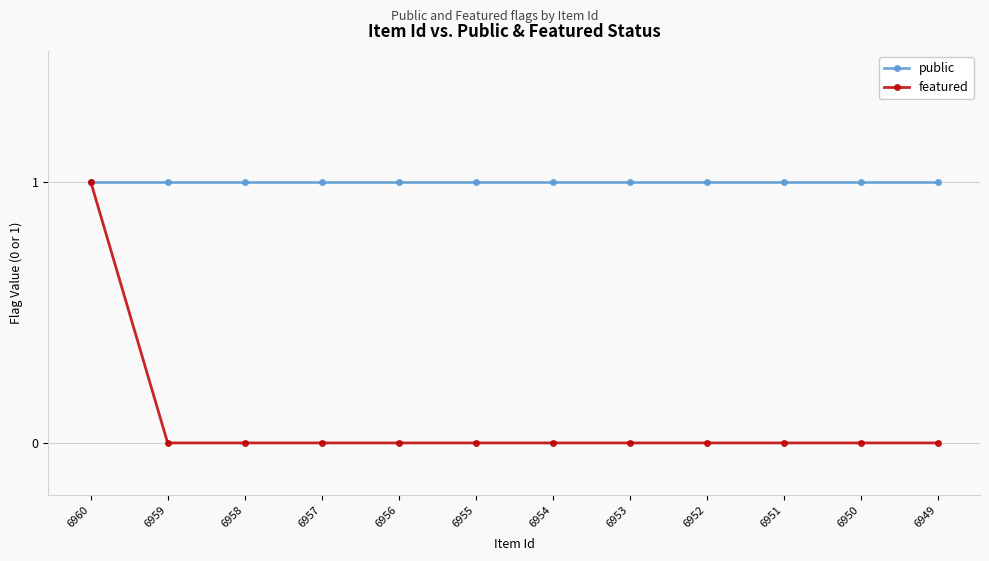

What is the total value across all series at 6958?

1